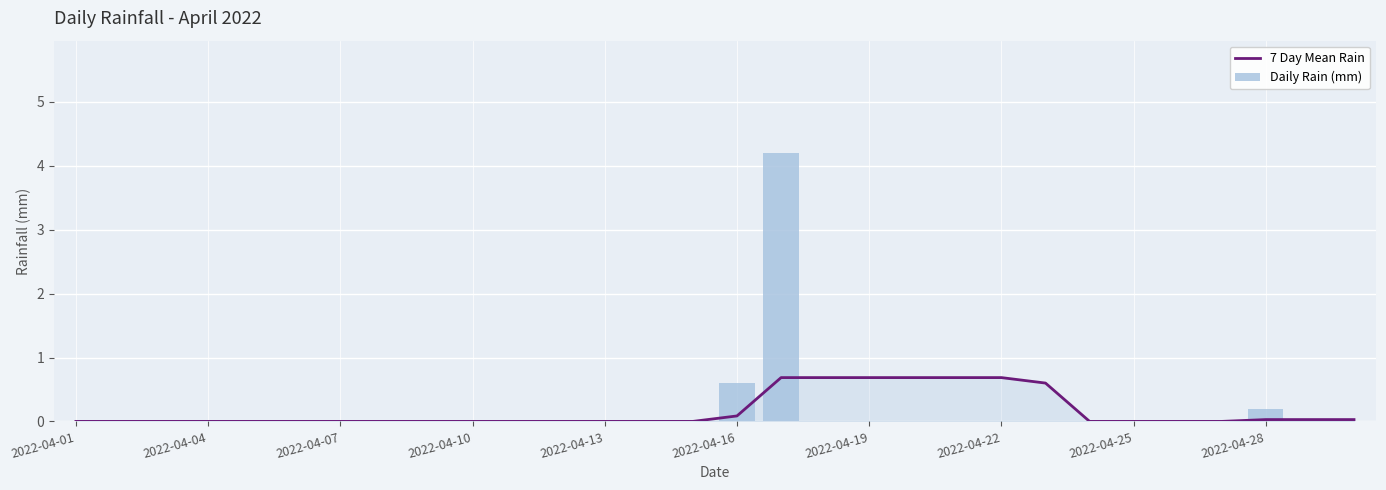

What is the average value of the Daily Rain (mm) series?

0.2